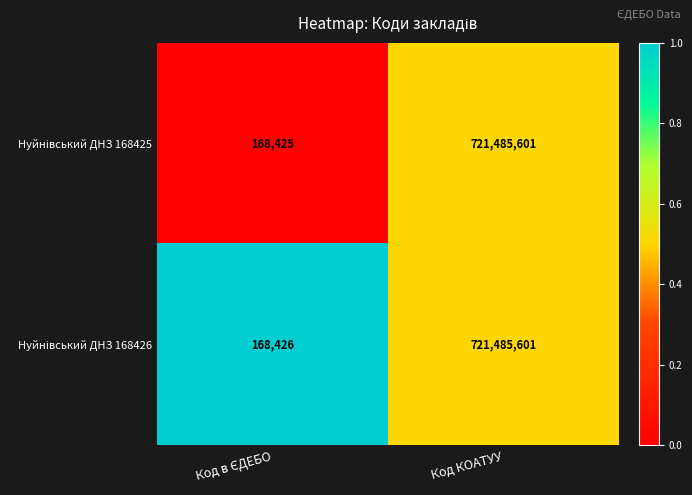

At which category is the sum across all series the highest?

Код КОАТУУ